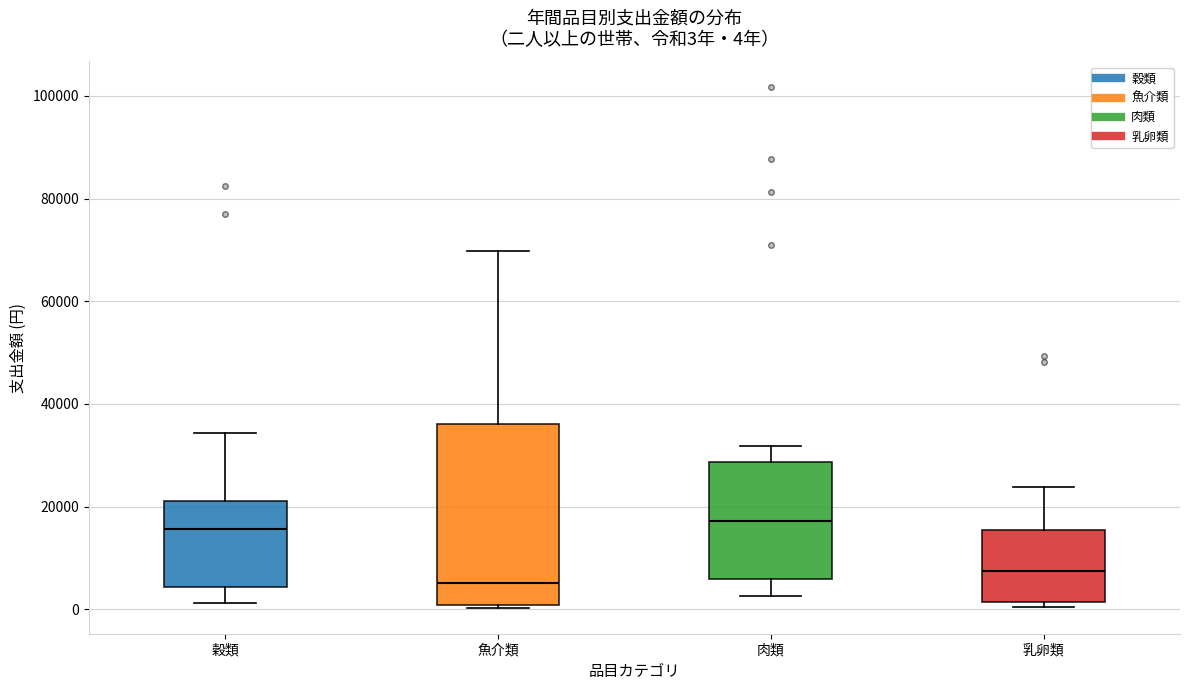

Comparing the boxes themselves (not the whiskers), which one is the tallest?

魚介類